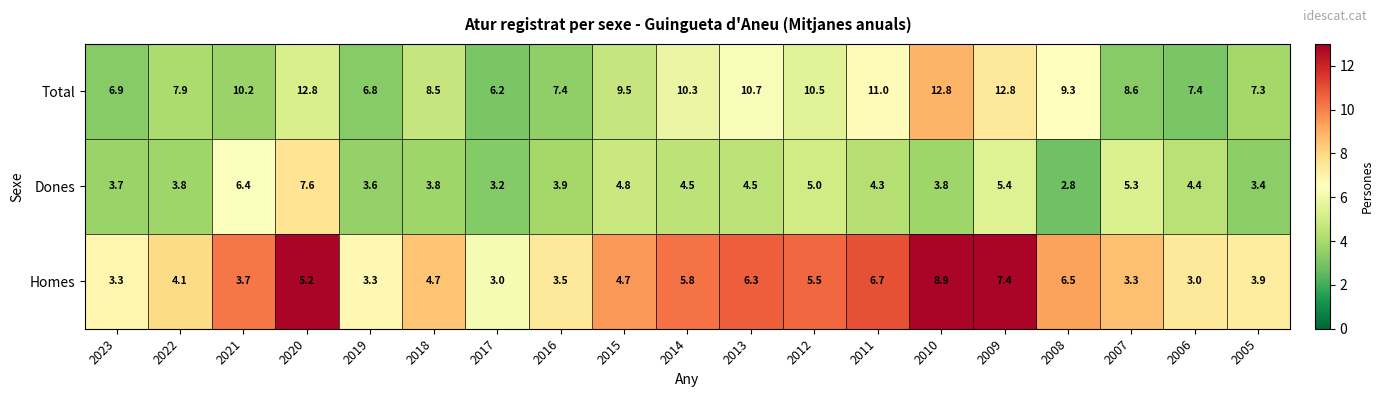

What is the sum of the Homes values at 2021 and 2012?

9.2